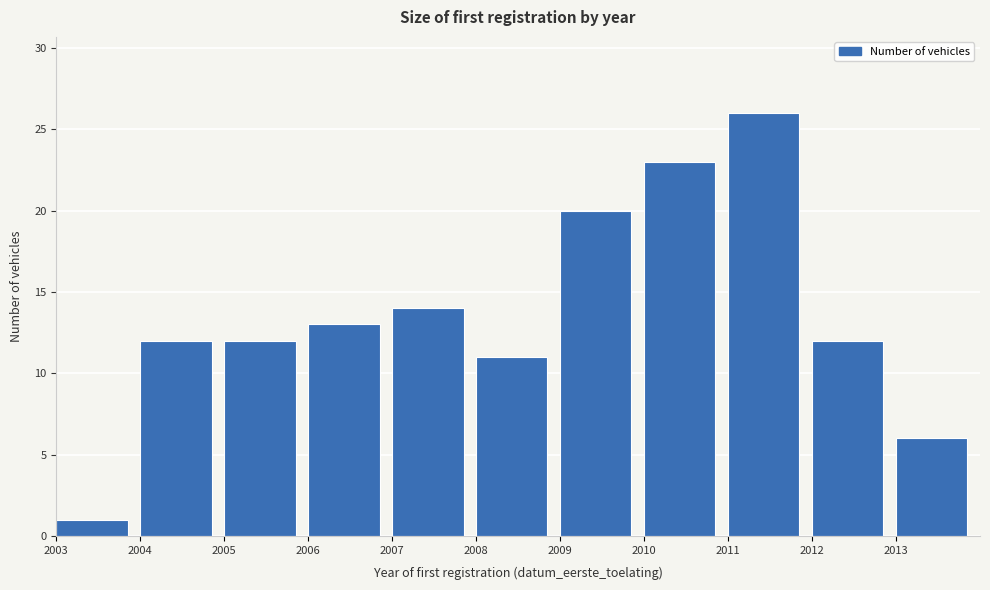

Reading left to right, transcribe all the data shown in this chart.

1	12	12	13	14	11	20	23	26	12	6